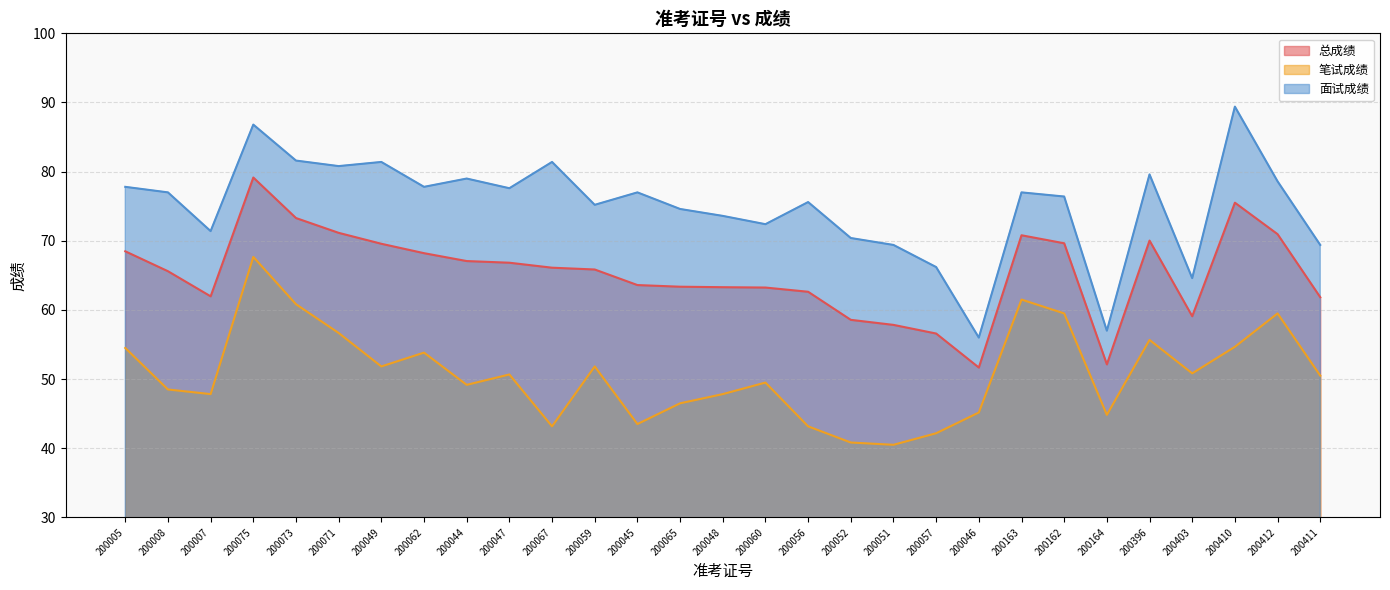

What is the greatest value displayed?

89.4